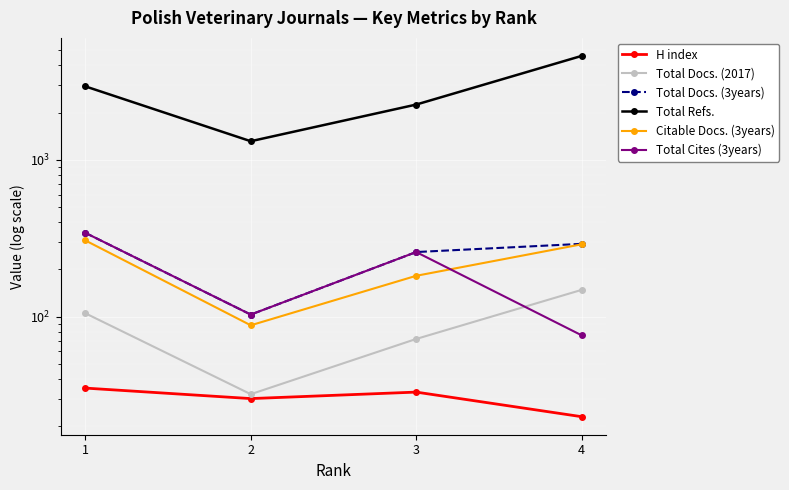

Reading right to left, list all the values displayed in this chart.

H index: 4=23	3=33	2=30	1=35
Total Docs. (2017): 4=148	3=72	2=32	1=105
Total Docs. (3years): 4=291	3=258	2=103	1=342
Total Refs.: 4=4594	3=2249	2=1313	1=2938
Citable Docs. (3years): 4=289	3=182	2=88	1=306
Total Cites (3years): 4=76	3=258	2=103	1=342